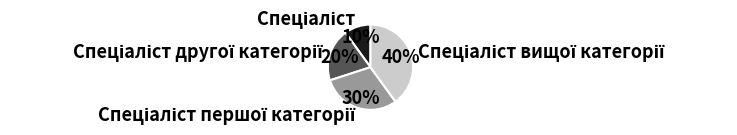

Does any single category account for the majority?

No